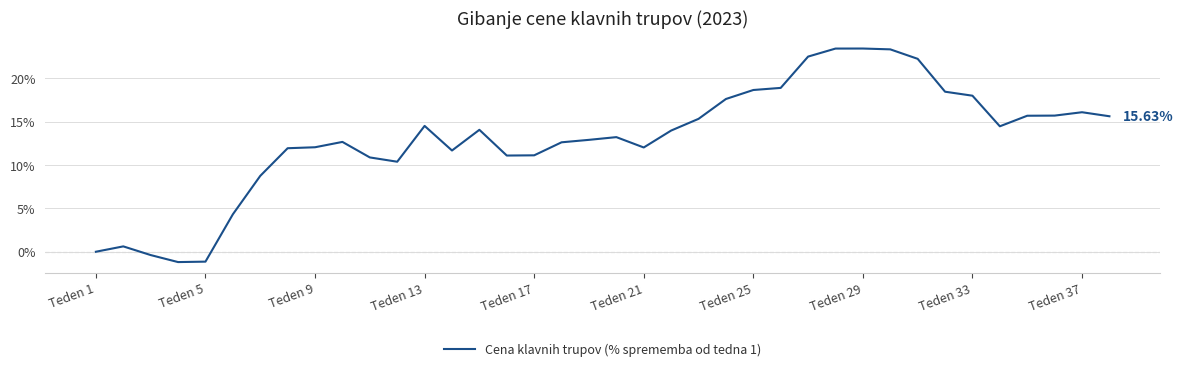

Approximately how many times larger is the value at Teden 25 compared to Teden 37?

1.2